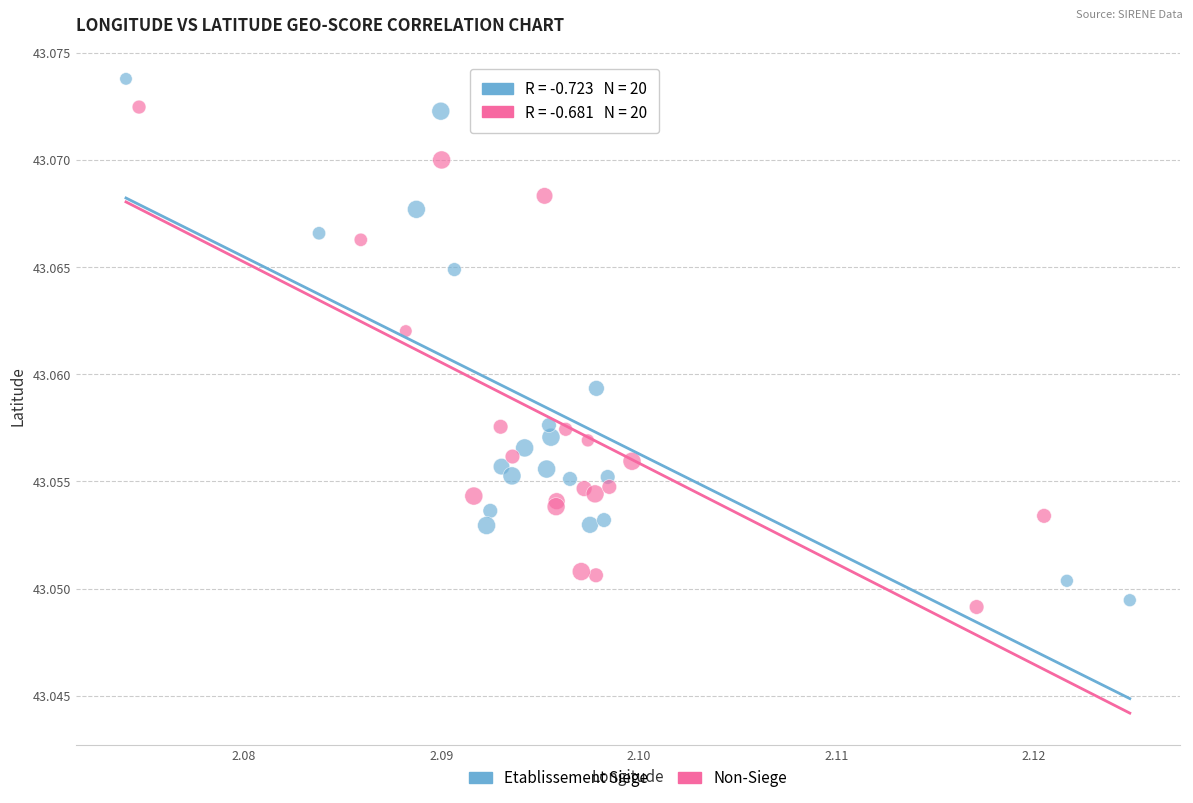

Which series reaches the maximum Y coordinate?

Etablissement Siege